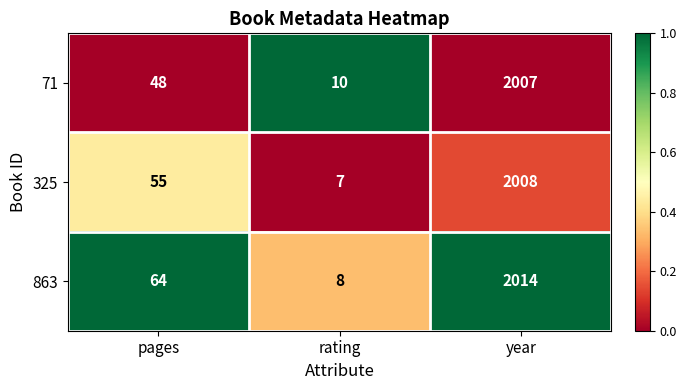

What is the difference between the 863 values at year and rating?

2006